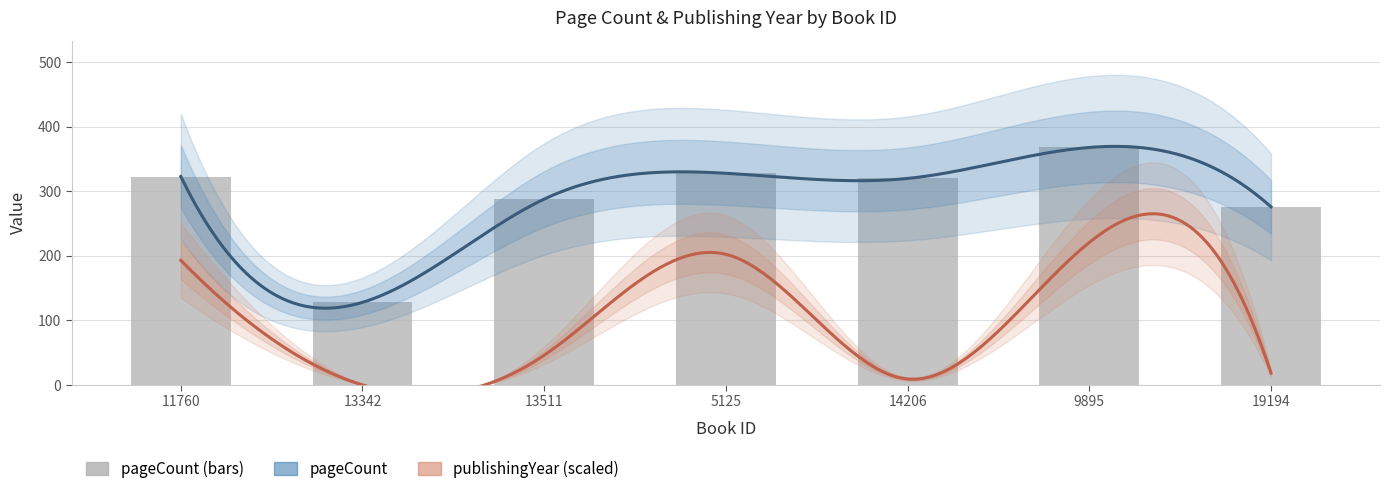

Reading right to left, list all the values displayed in this chart.

276	368	320	328	288	128	323